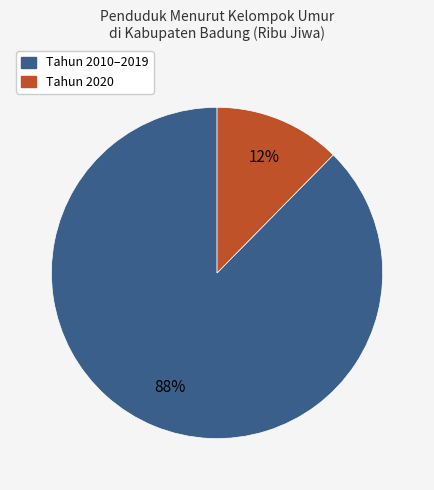

What is the majority slice?

Tahun 2010–2019